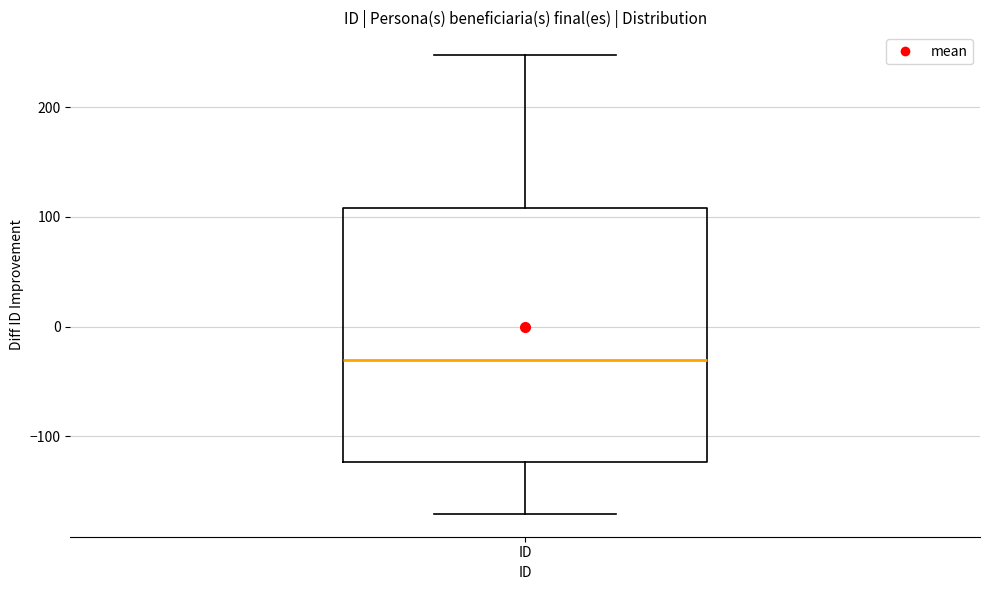

Transcribe this box plot: give where the median line is, the range the box spans, and where the two whiskers end, as read against the y-axis. The values are not printed on the chart, so give them approximately, as read against the axis.

median -30, box -120 to 110, whiskers -170 to 250